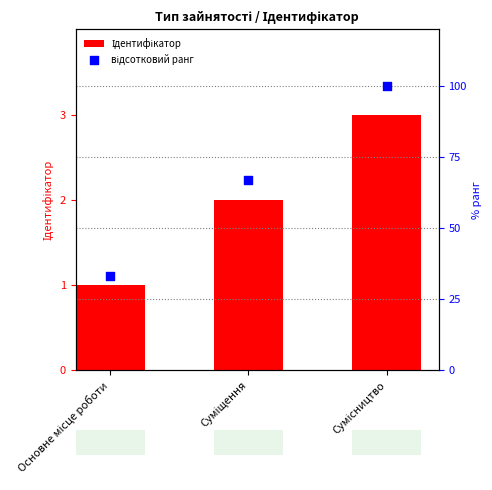

Which series reaches the maximum Y coordinate?

відсотковий ранг